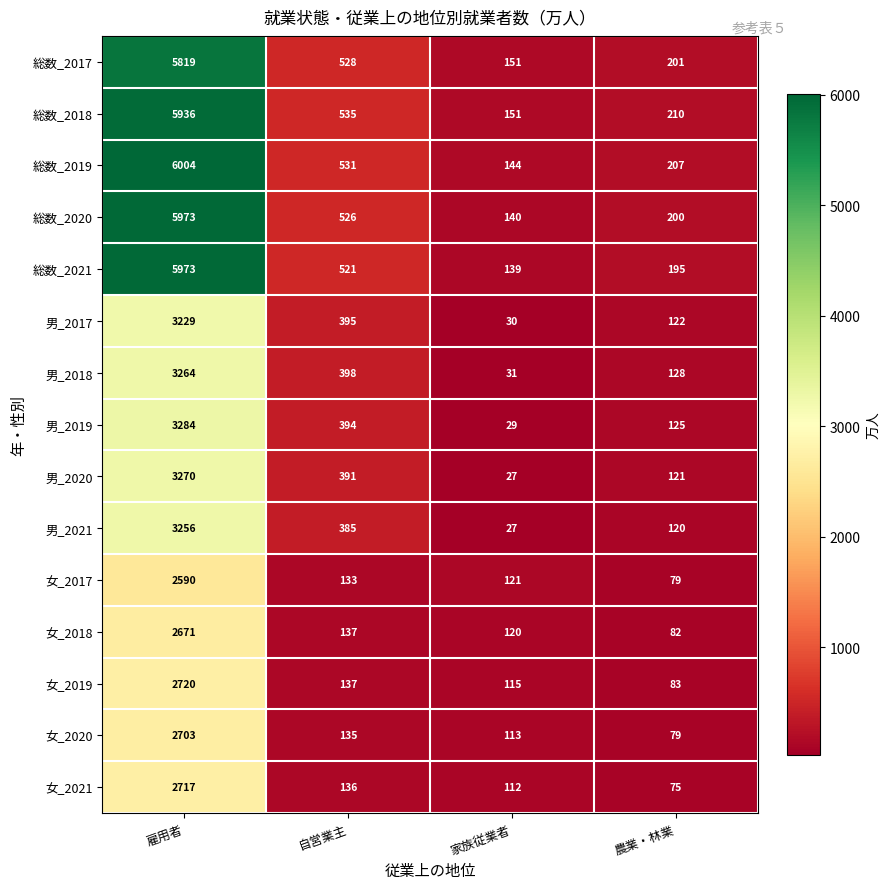

Which series has the widest spread of values?

総数_2019